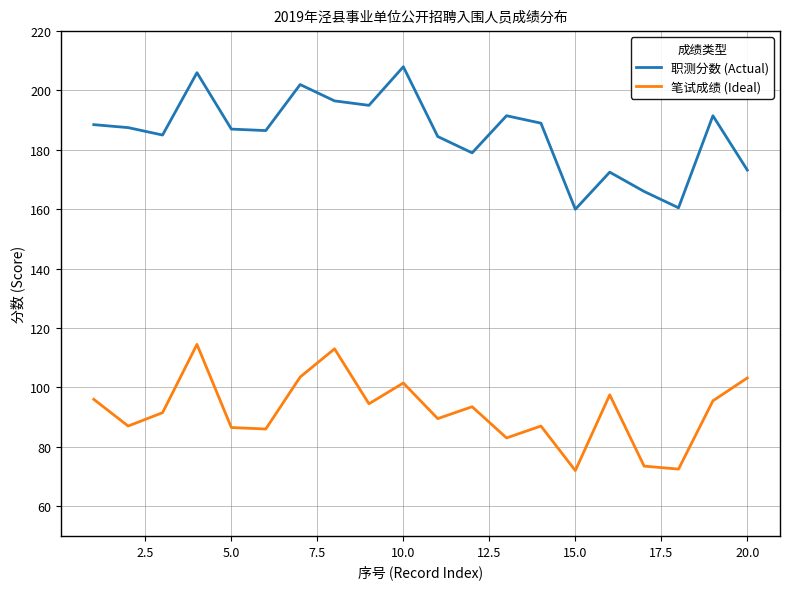

How many lines are shown in the chart?

2